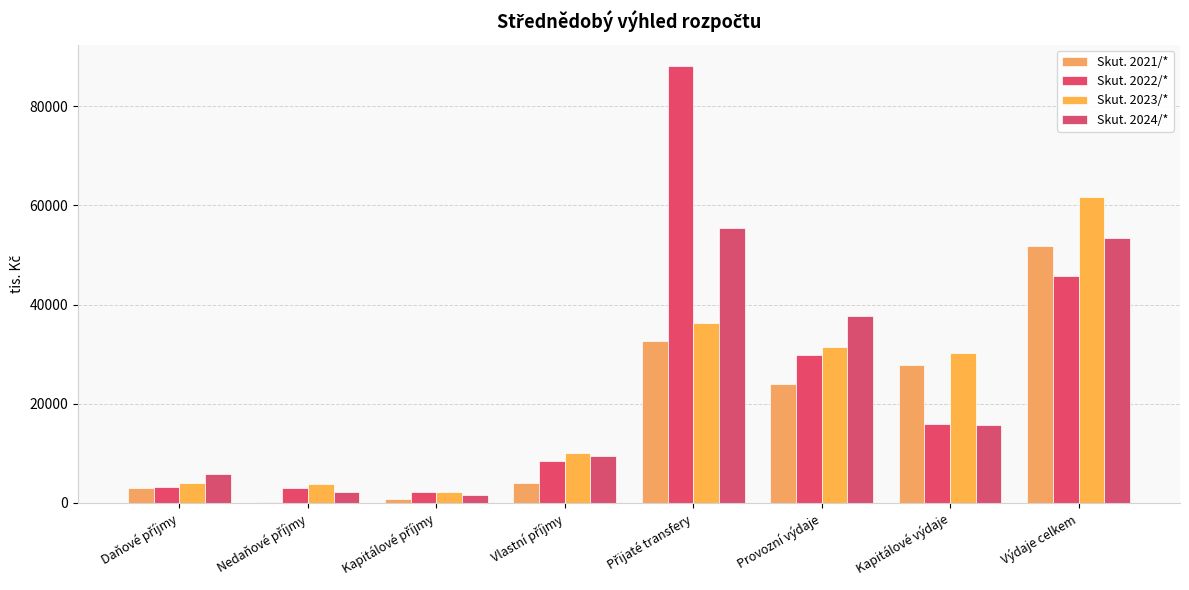

True or false: Skut. 2024/* has a value of 14465 at Výdaje celkem.

False